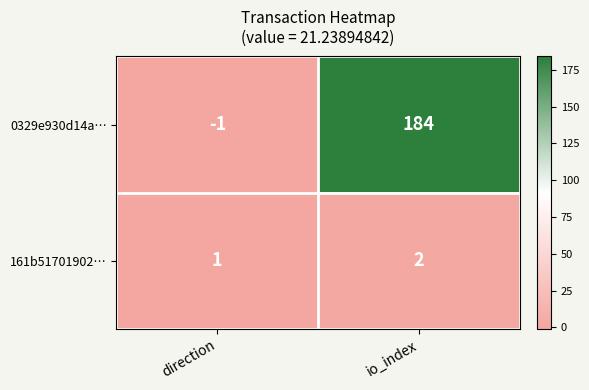

At which label is 161b51701902… closest to 1?

direction